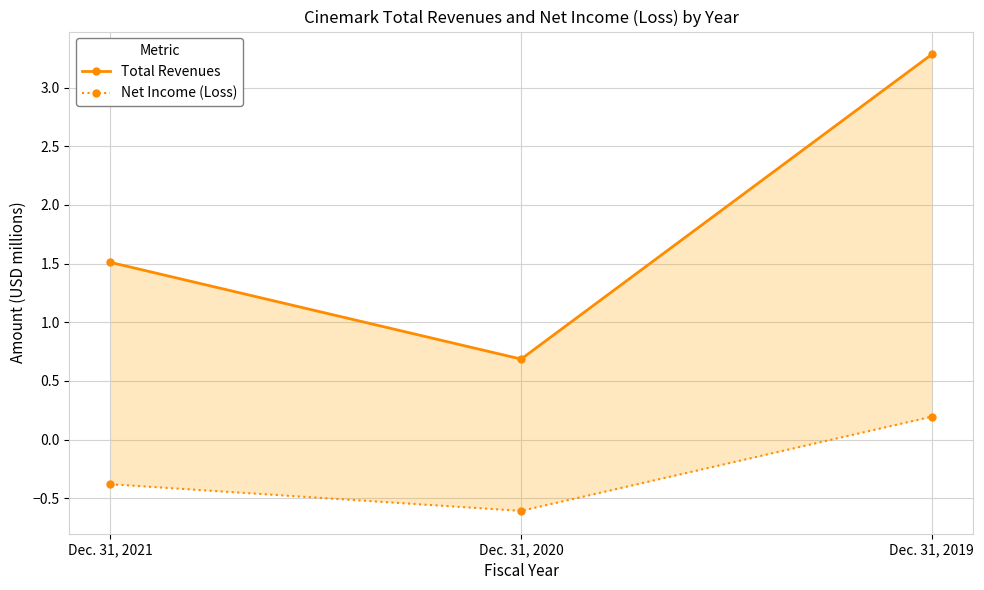

Which category has the lowest value in the Total Revenues series?

Dec. 31, 2020